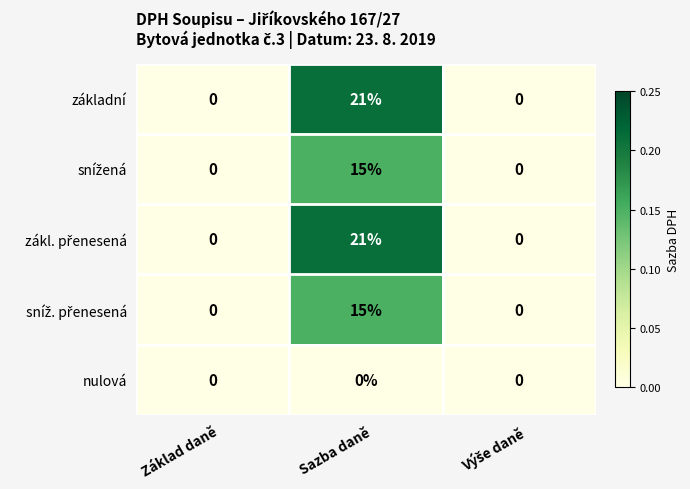

How many základní values are between 0 and 21?

3